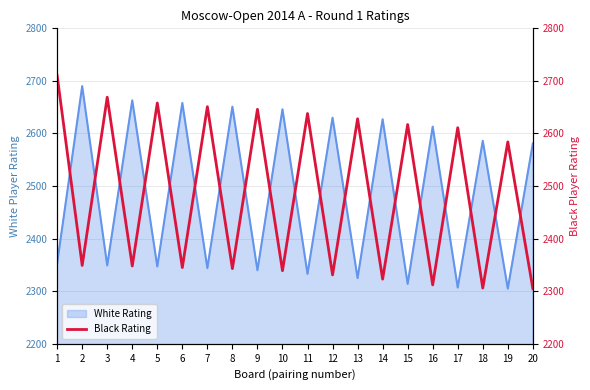

Approximately how many times larger is the value at 15 compared to 20?

1.1